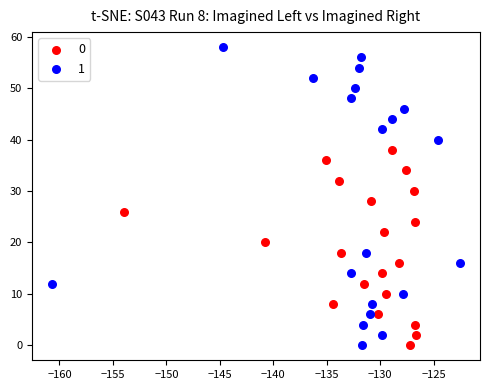

Which series has the largest Y range (max minus min)?

1